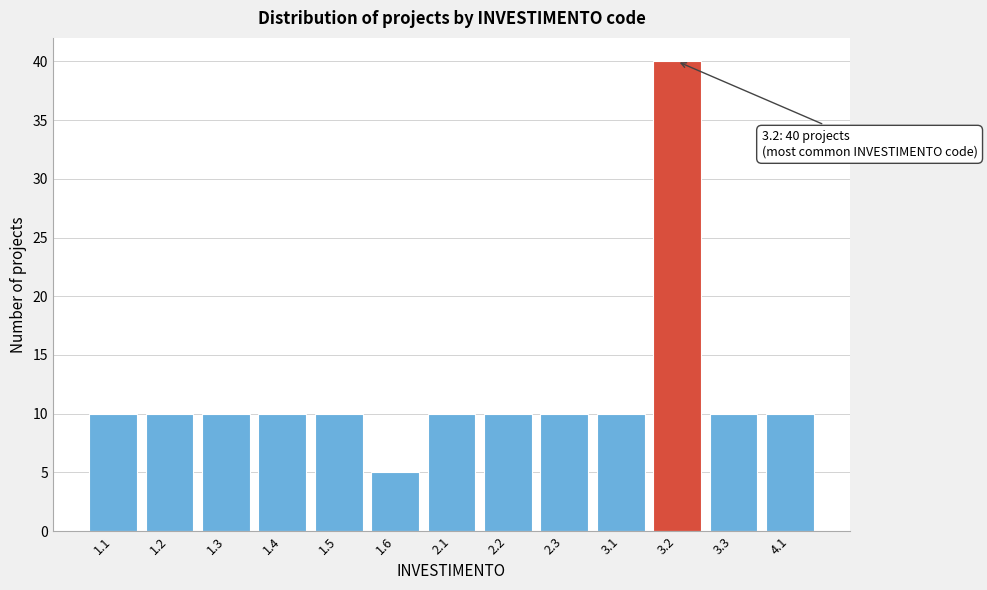

Reading left to right, list all the values displayed in this chart.

1.1=10	1.2=10	1.3=10	1.4=10	1.5=10	1.6=5	2.1=10	2.2=10	2.3=10	3.1=10	3.2=40	3.3=10	4.1=10